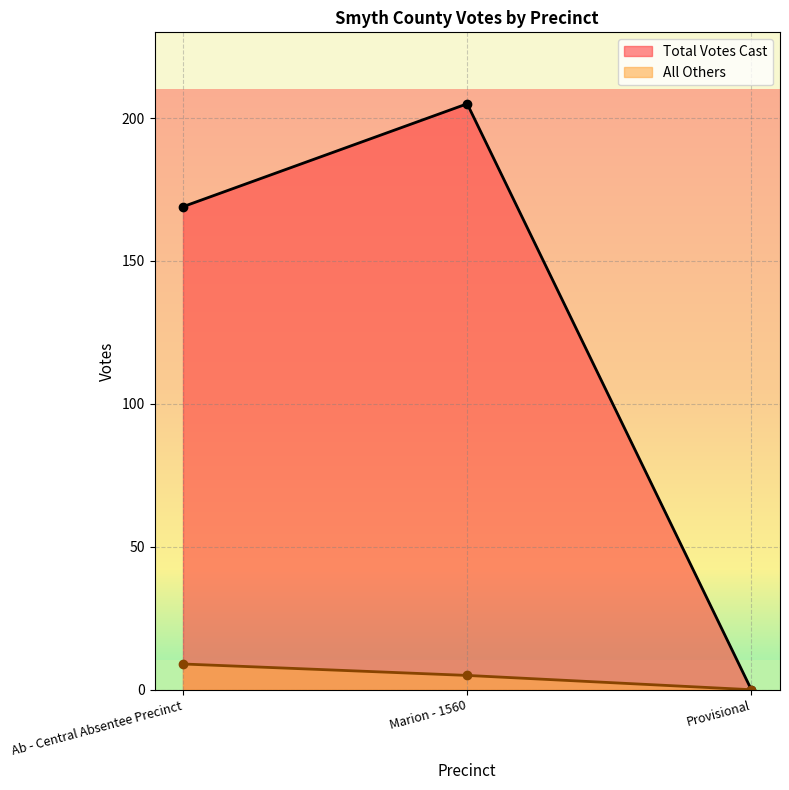

At which label does Total Votes Cast first exceed 169?

Marion - 1560